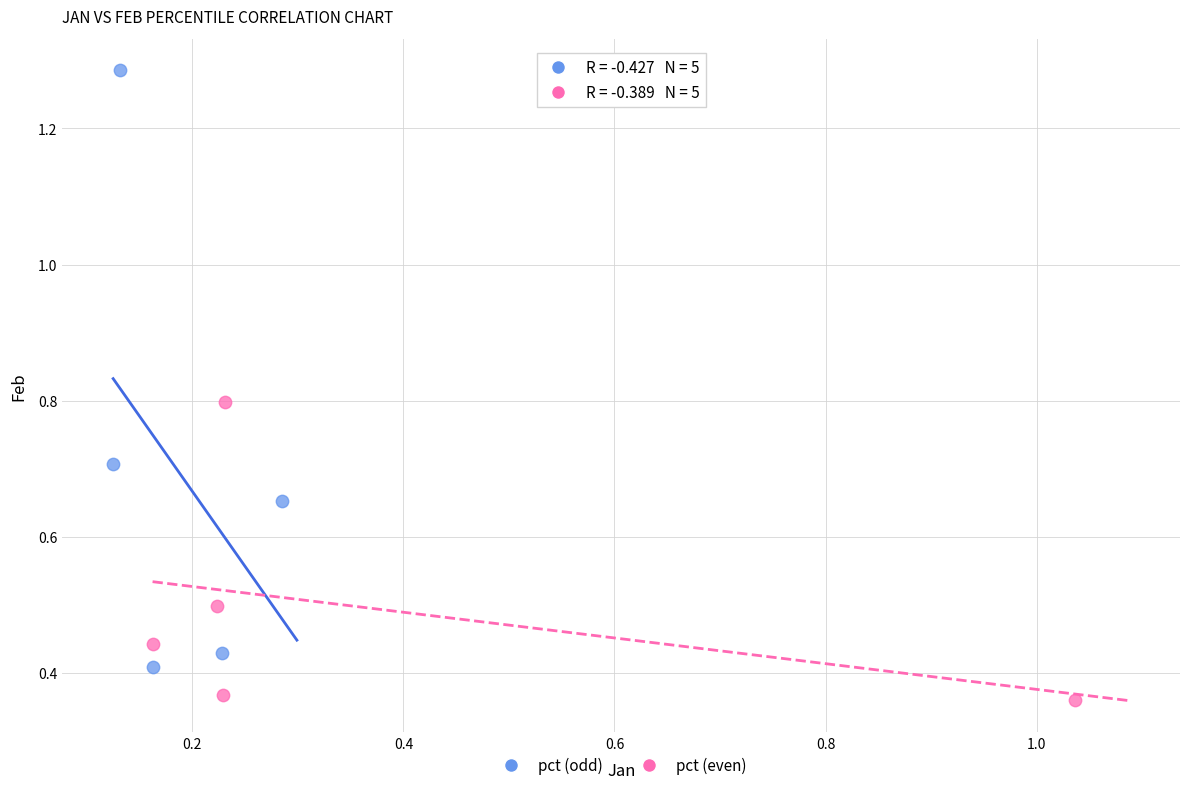

Which series has the largest Y range (max minus min)?

pct (odd)